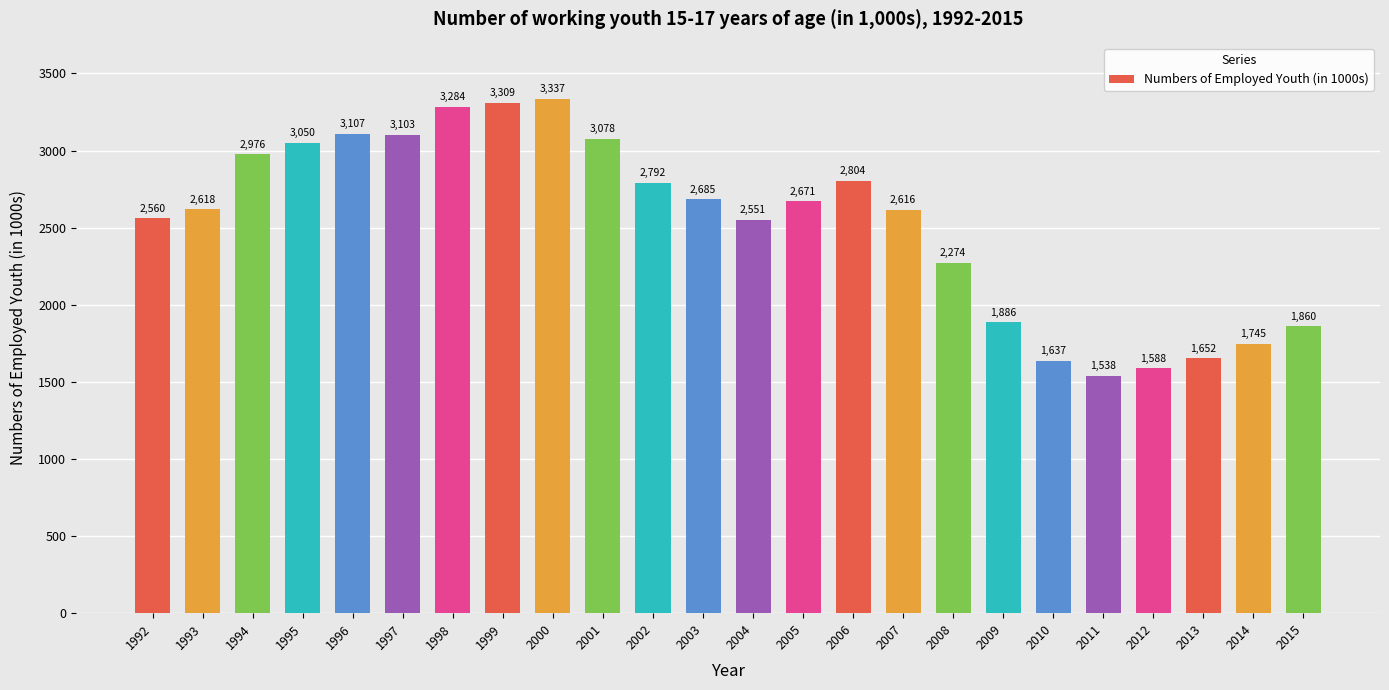

What is the value of the 6th bar from the left?

3103